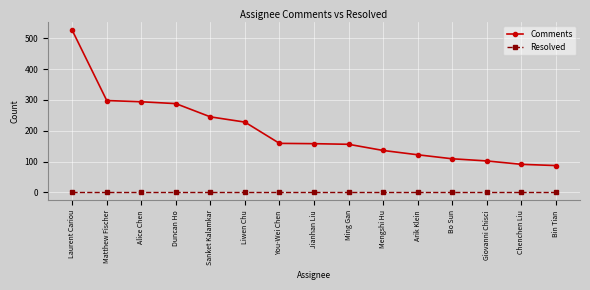

Rank the series at Mengshi Hu from highest to lowest value.

Comments, Resolved